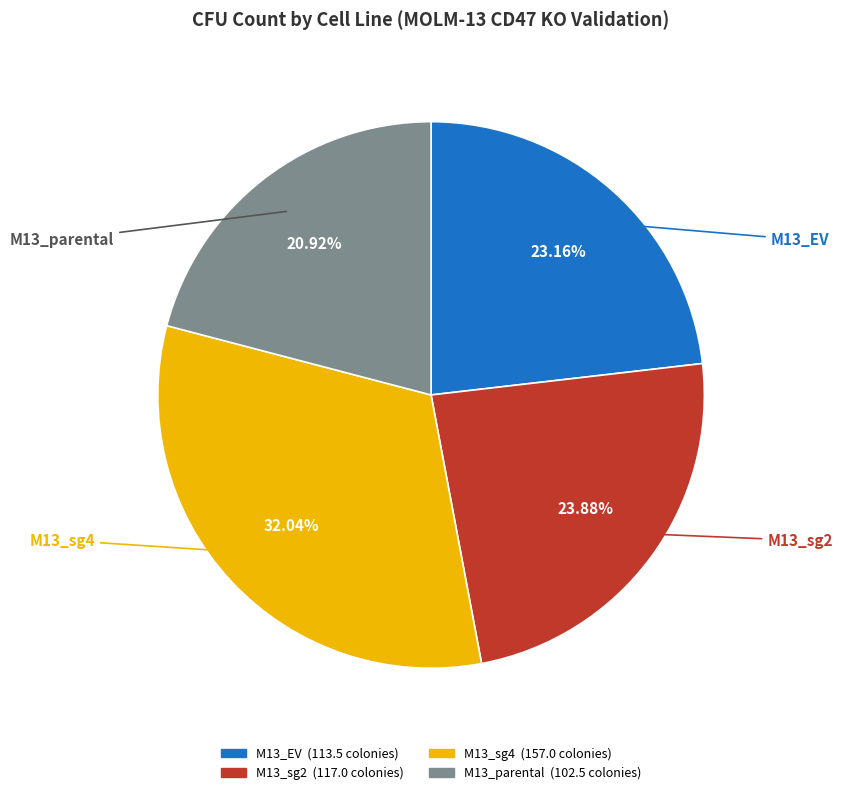

How many slices are in this pie chart?

4